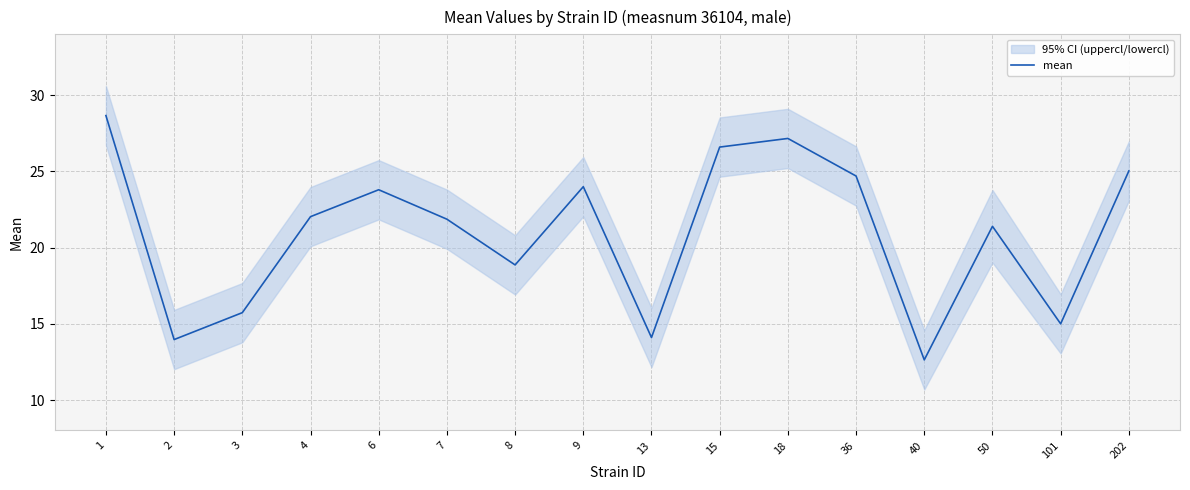

What is the difference between the maximum and minimum values?

16.0